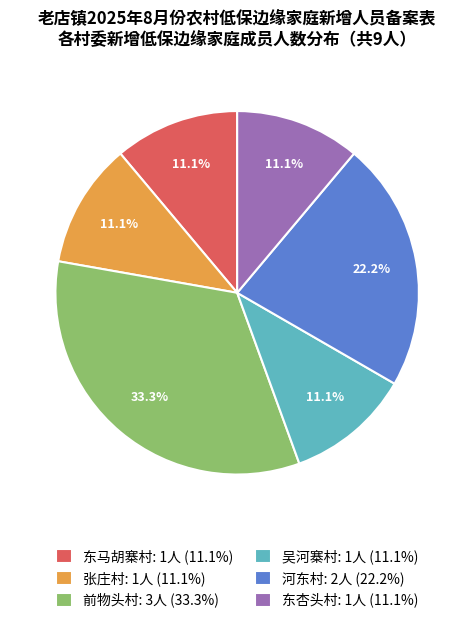

Which slice is the largest?

前物头村